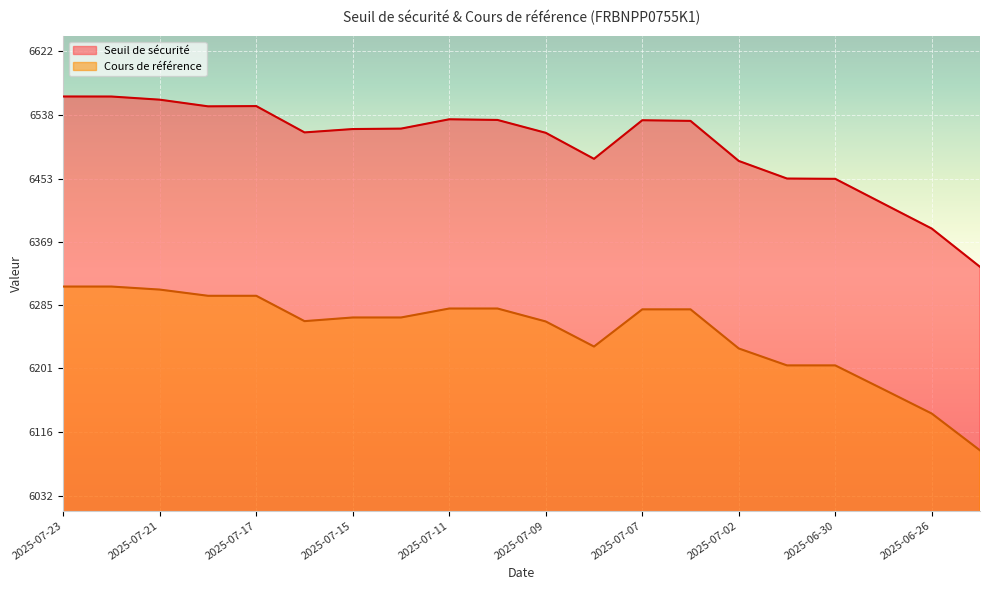

Which series has the widest spread of values?

Seuil de sécurité